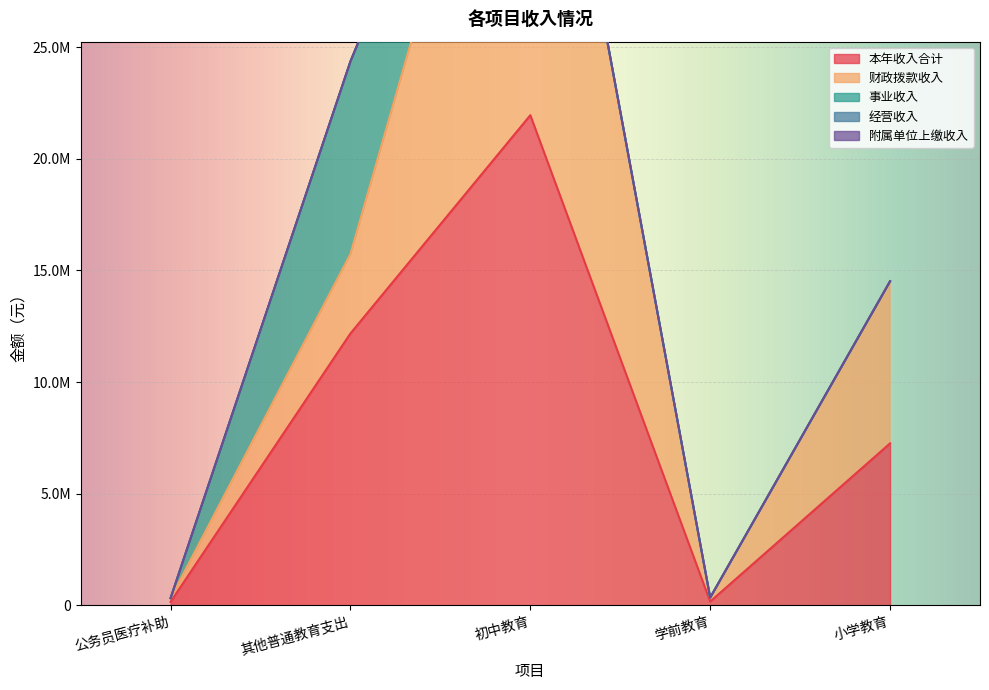

What is the label of the 1st point from the left?

公务员医疗补助